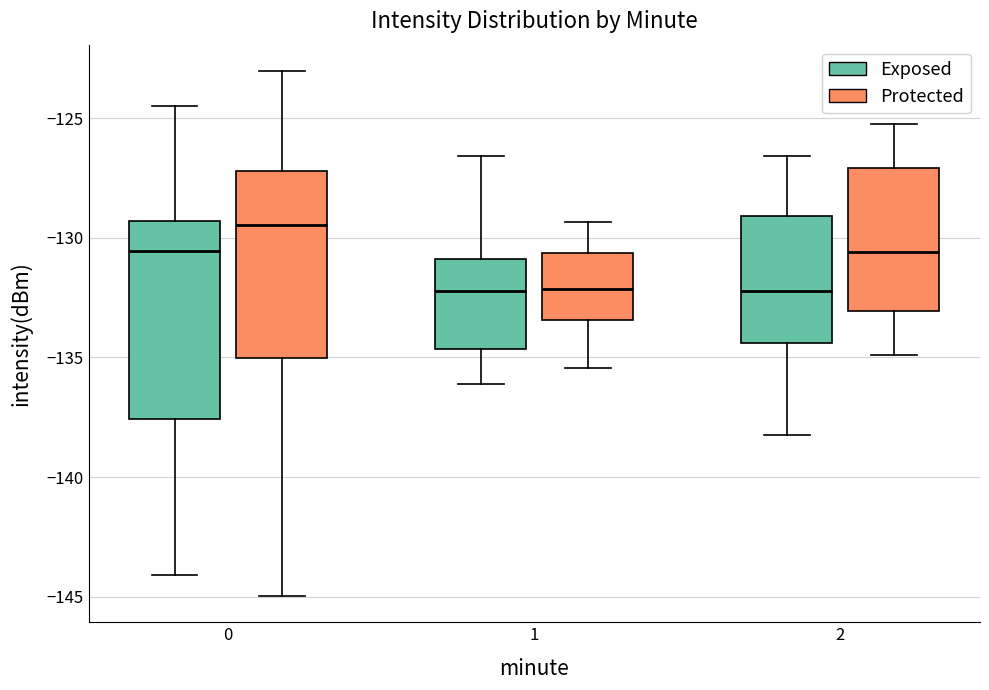

Reading left to right, transcribe this box plot: for each box, give where its median line is, the range the box spans, and where its two whiskers end, as read against the y-axis. The values are not printed on the chart, so give them approximately, as read against the axis.

0 (Exposed): median -130.5, box -137.5 to -129.5, whiskers -144.0 to -124.5
0 (Protected): median -129.5, box -135.0 to -127.0, whiskers -145.0 to -123.0
1 (Exposed): median -132.0, box -134.5 to -131.0, whiskers -136.0 to -126.5
1 (Protected): median -132.0, box -133.5 to -130.5, whiskers -135.5 to -129.5
2 (Exposed): median -132.0, box -134.5 to -129.0, whiskers -138.0 to -126.5
2 (Protected): median -130.5, box -133.0 to -127.0, whiskers -135.0 to -125.0